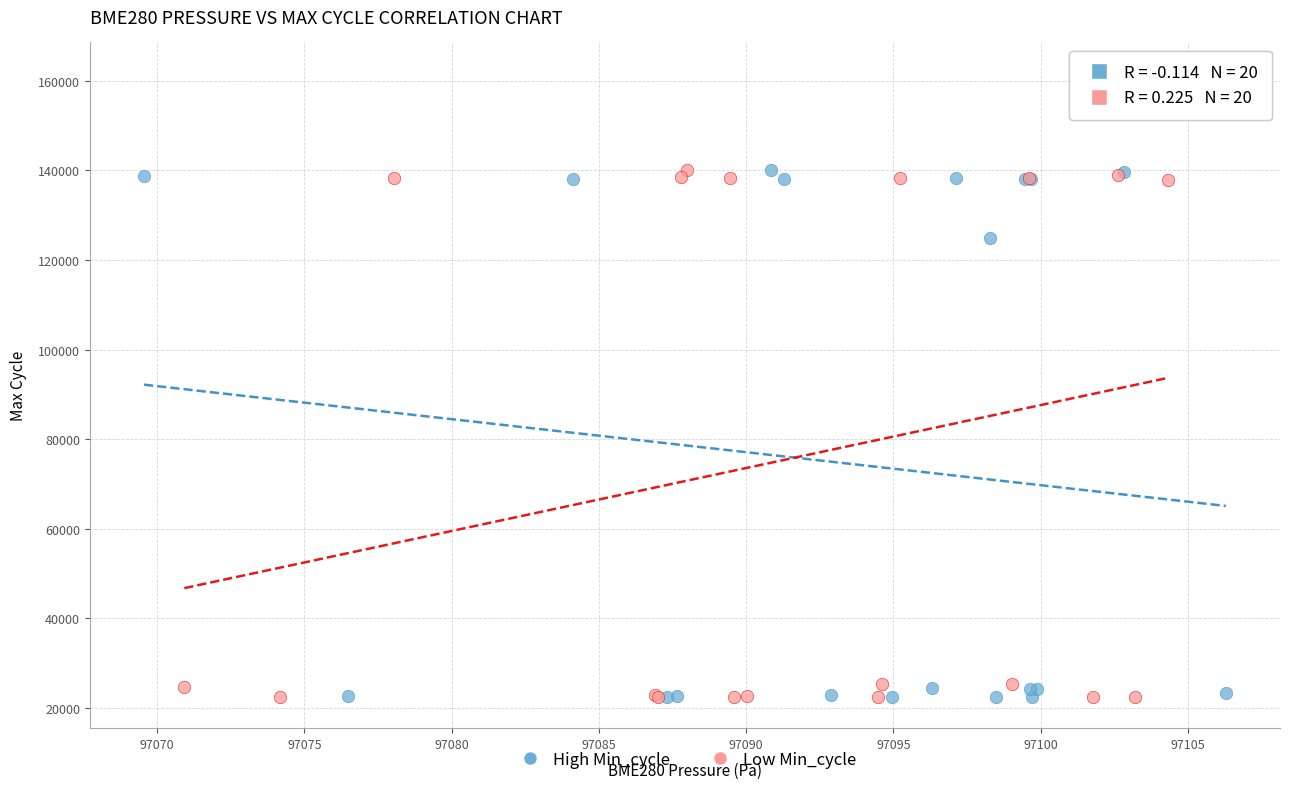

Which series reaches the maximum Y coordinate?

Low Min_cycle